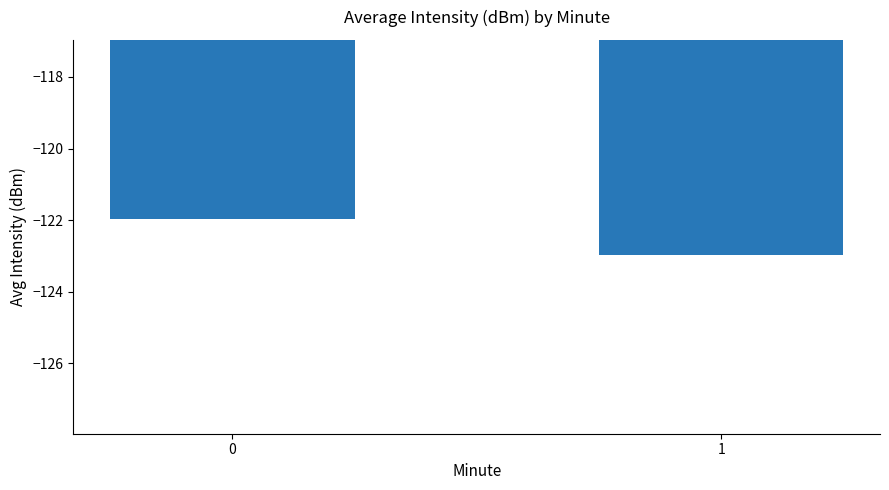

Which category has the lowest value across all series?

1